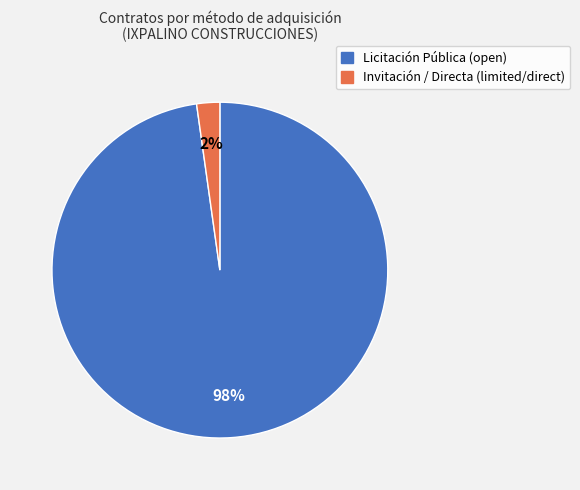

Between Licitación Pública (open) and Invitación / Directa (limited/direct), which is larger?

Licitación Pública (open)